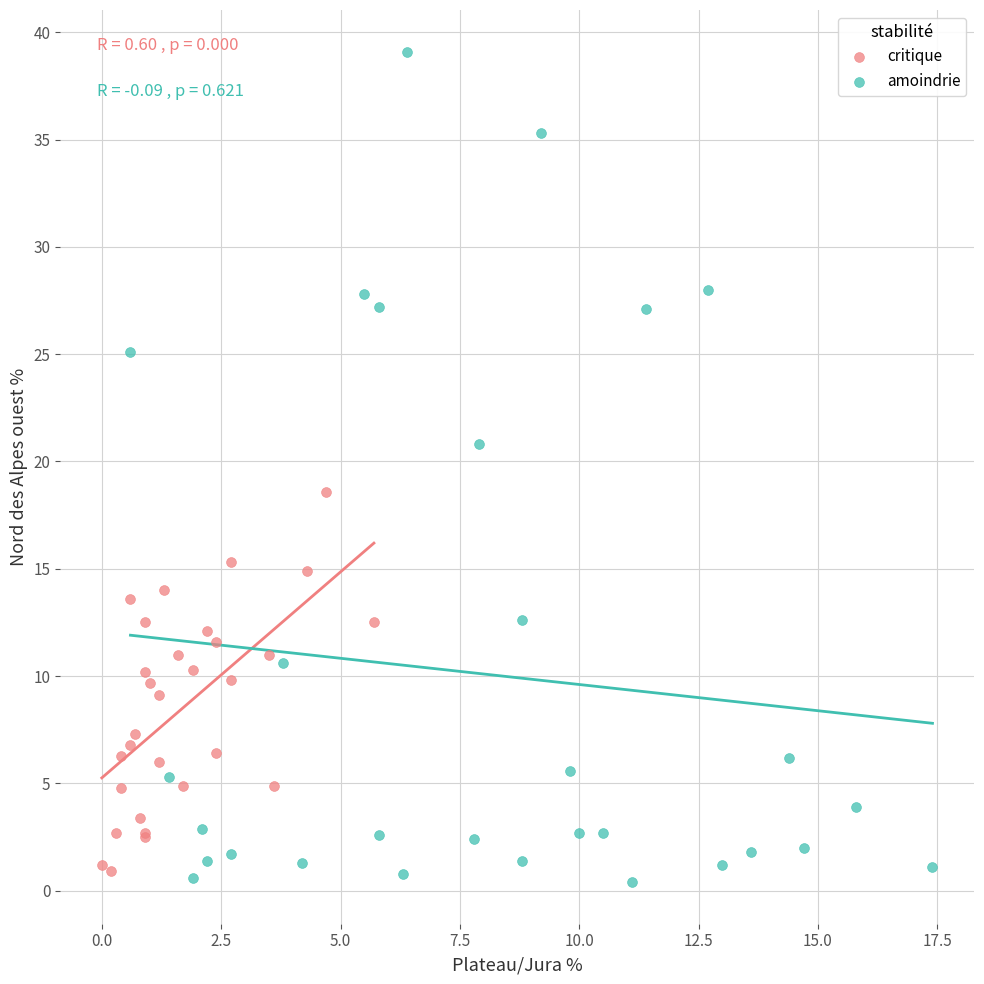

Which series reaches the maximum Y coordinate?

amoindrie